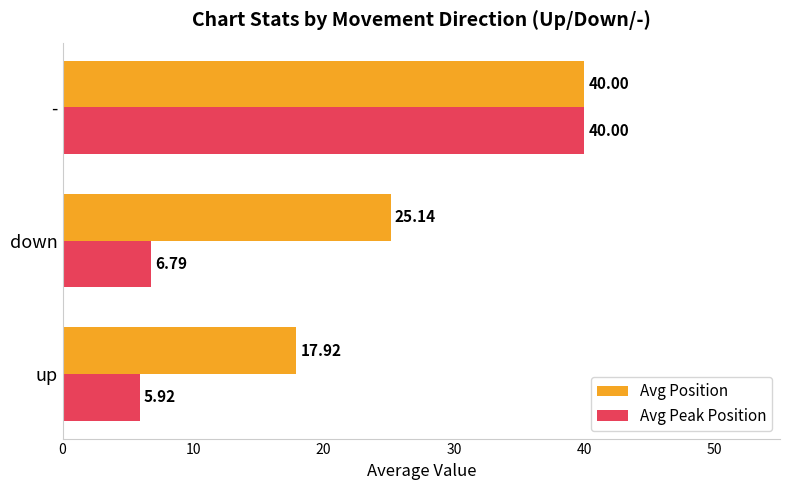

What is the minimum value for Avg Peak Position?

5.9